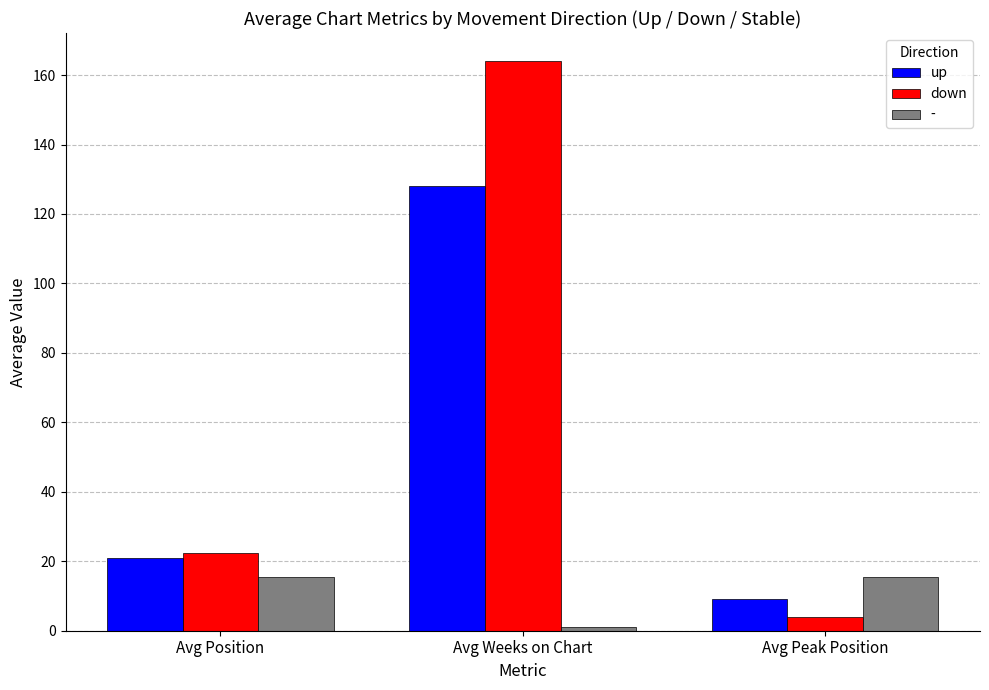

How many values in the up series are below 21?

1